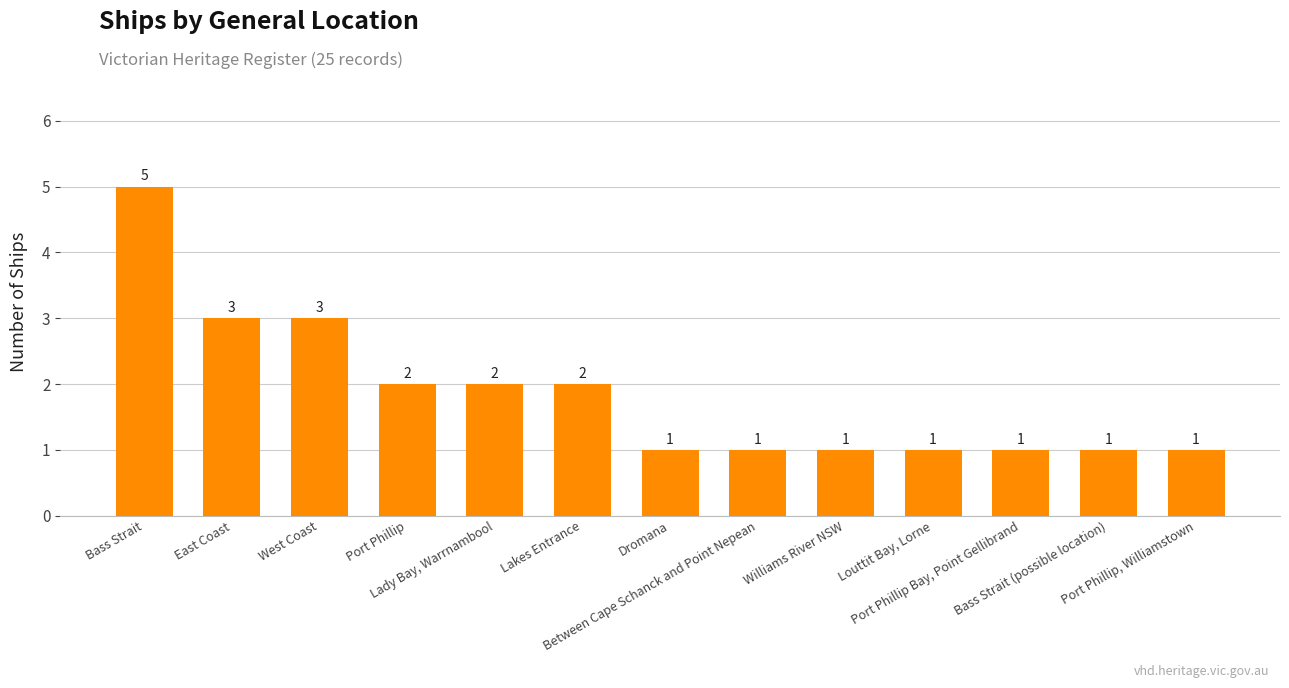

What is the maximum value shown in the chart?

5